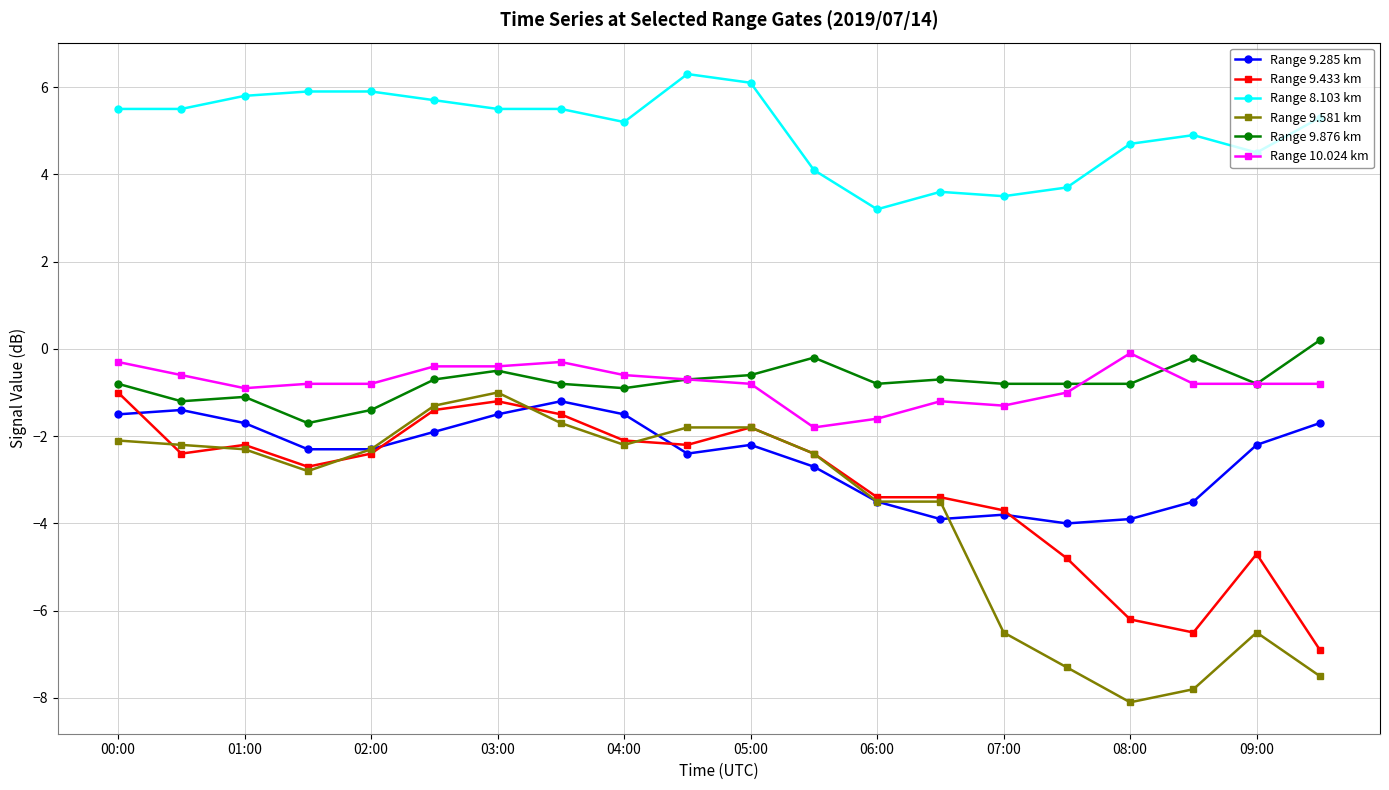

True or false: Range 9.581 km and Range 10.024 km intersect in this chart.

False